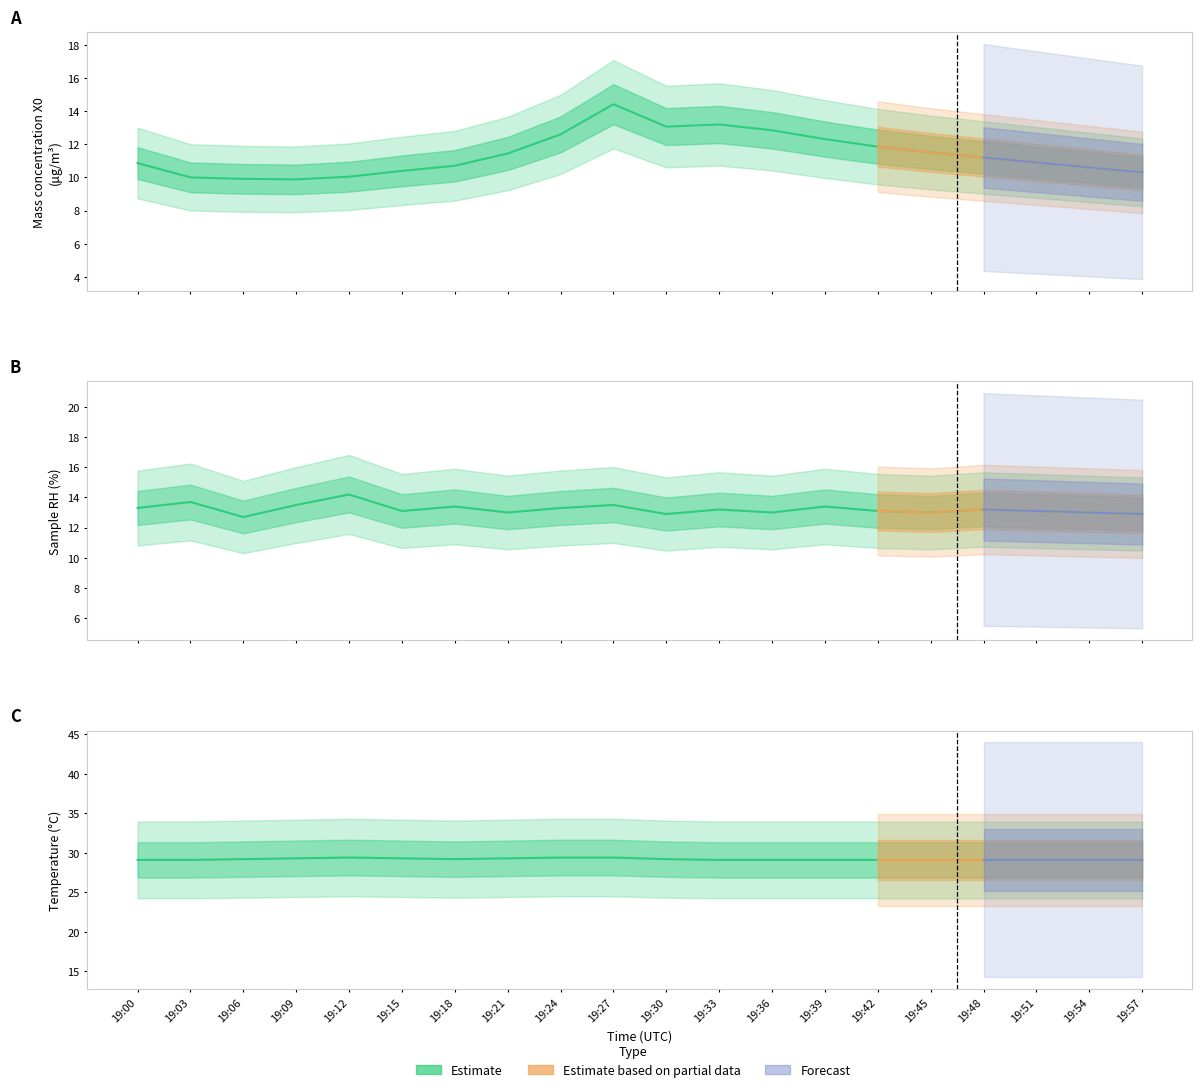

The Mass concentration X0 (μg/m³) series shows 5.0 at 19:48. True or false?

False